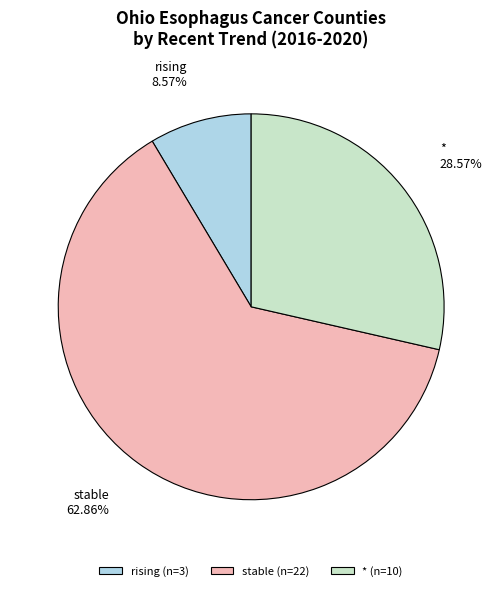

To the nearest percent, what is the difference between the largest and smallest slice percentages?

54%